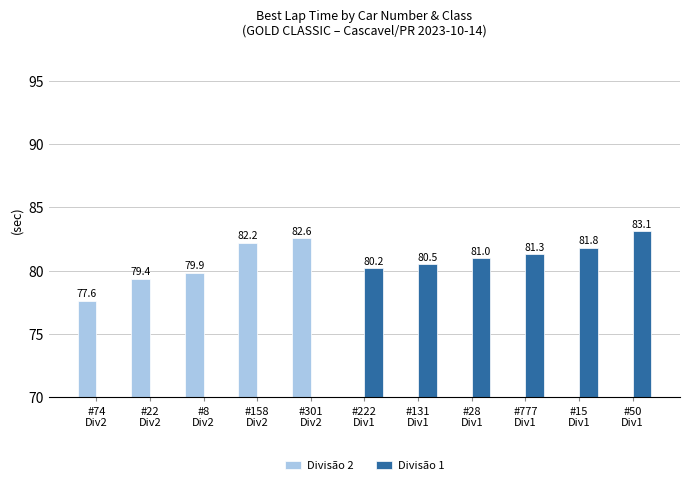

Is it true that Divisão 1 equals -48.4 at #158
Div2?

False